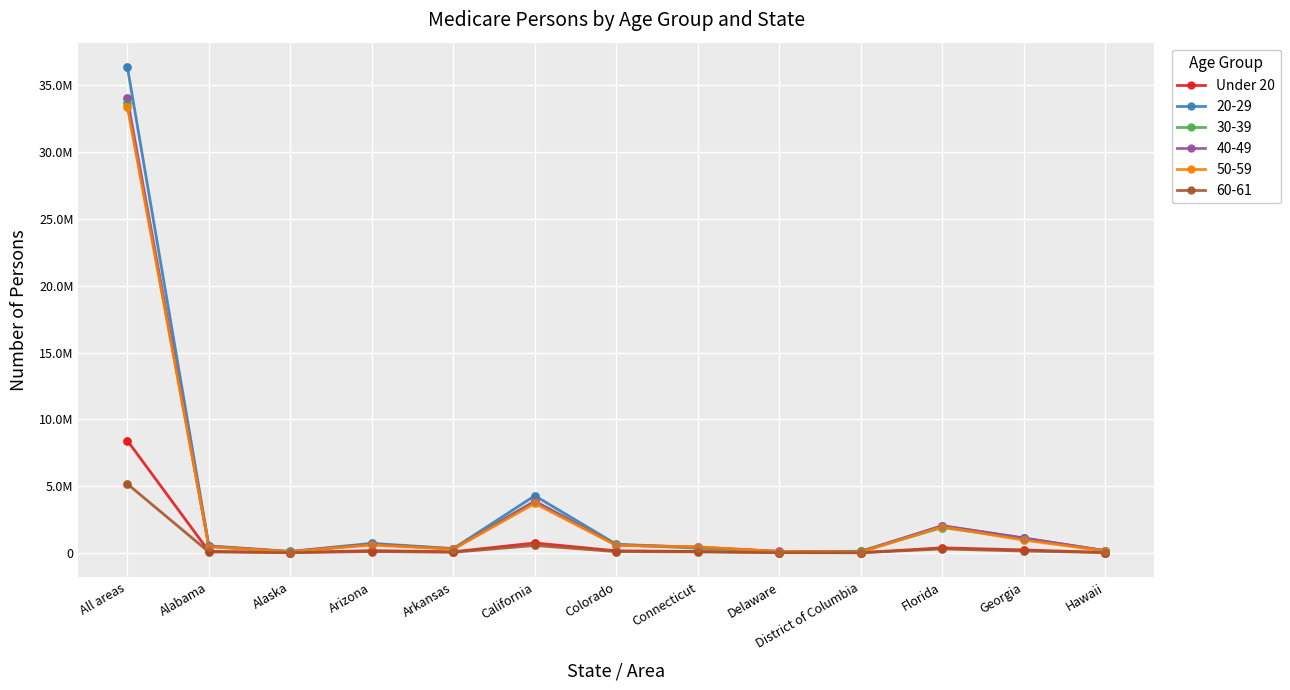

Between Delaware and Arizona, which is larger?

Arizona